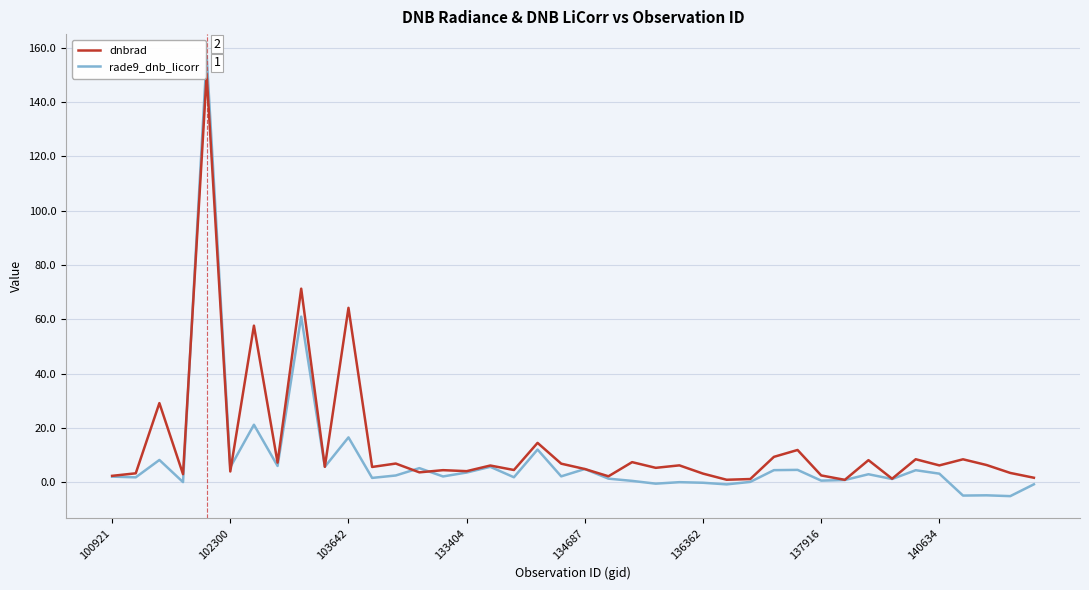

Count the number of data series in this chart.

2